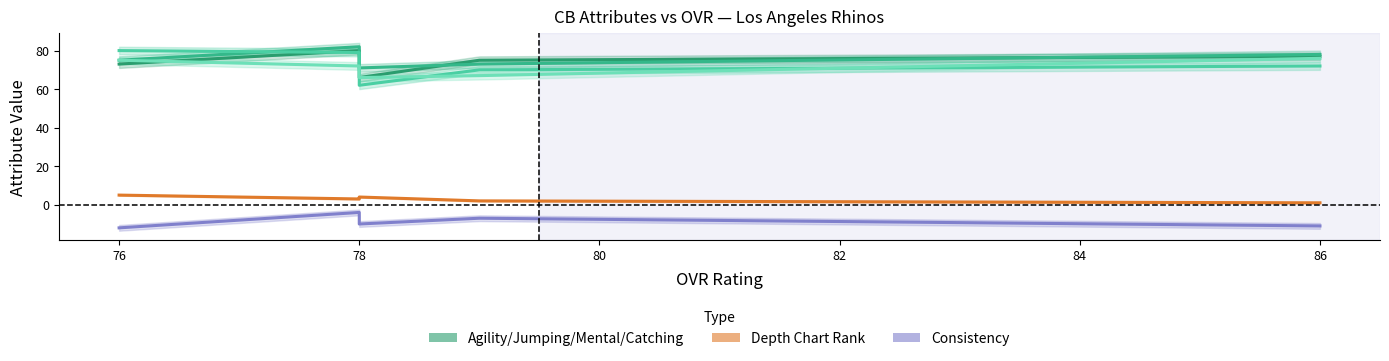

What is the difference between the highest and lowest values at 86?

89